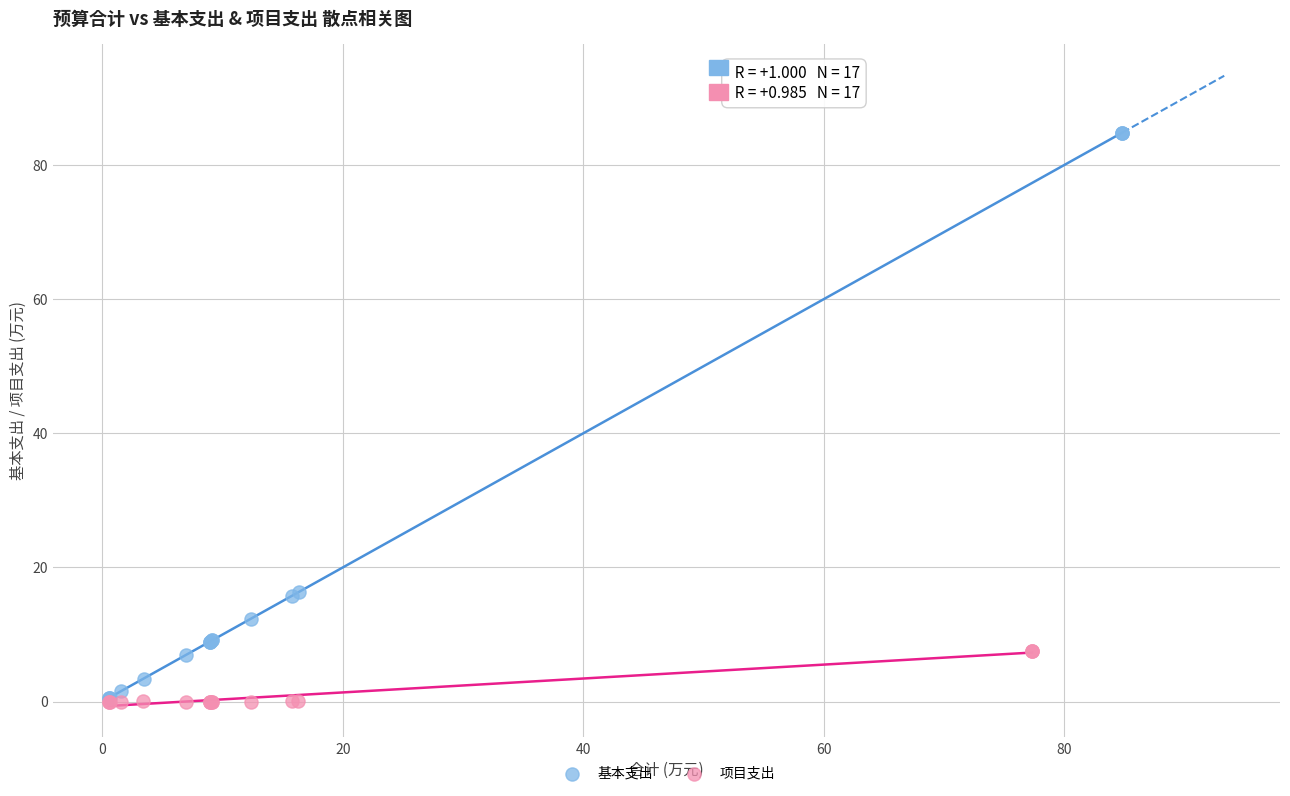

Which series has the widest spread of Y values?

基本支出